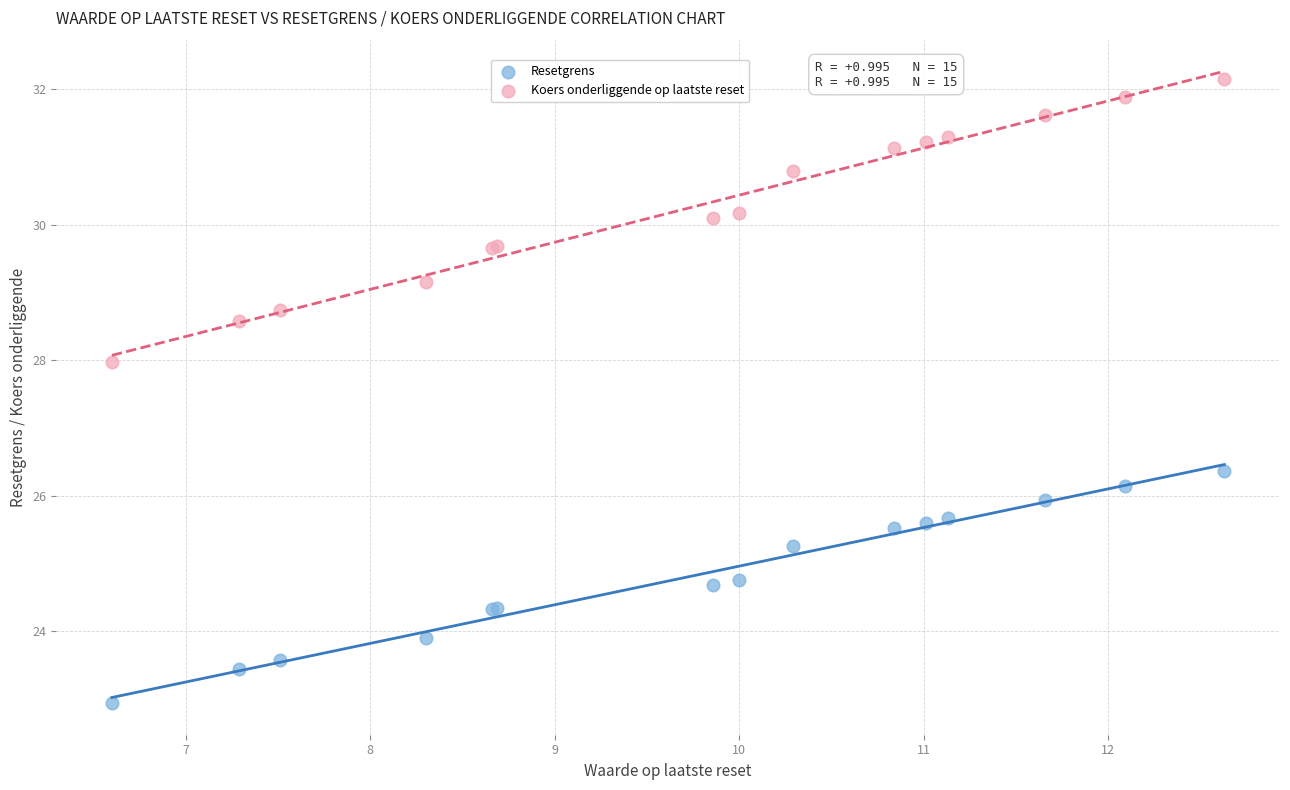

Which series reaches the maximum Y coordinate?

Koers onderliggende op laatste reset